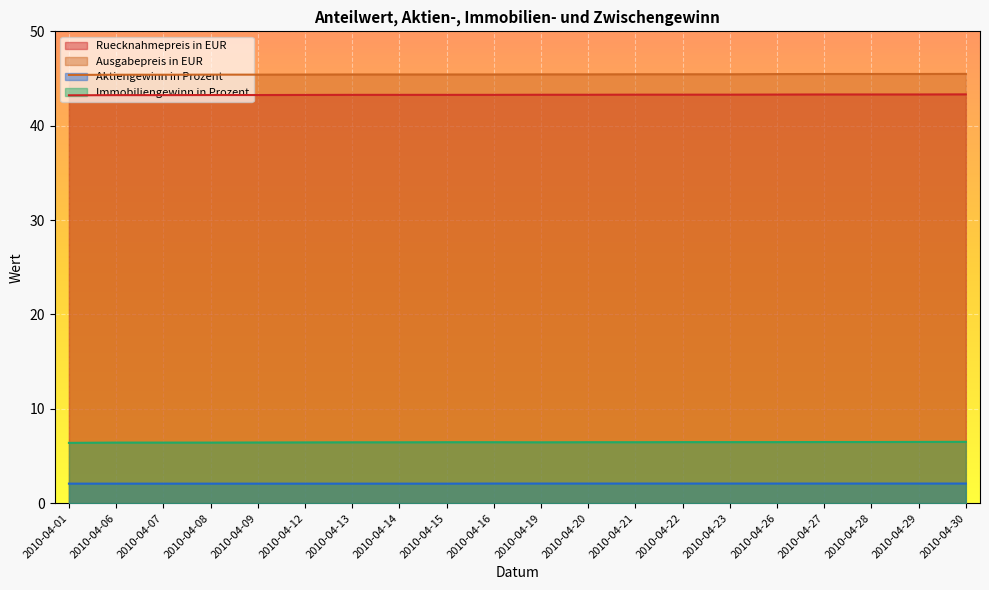

Which series has the largest total across all categories?

Ausgabepreis in EUR